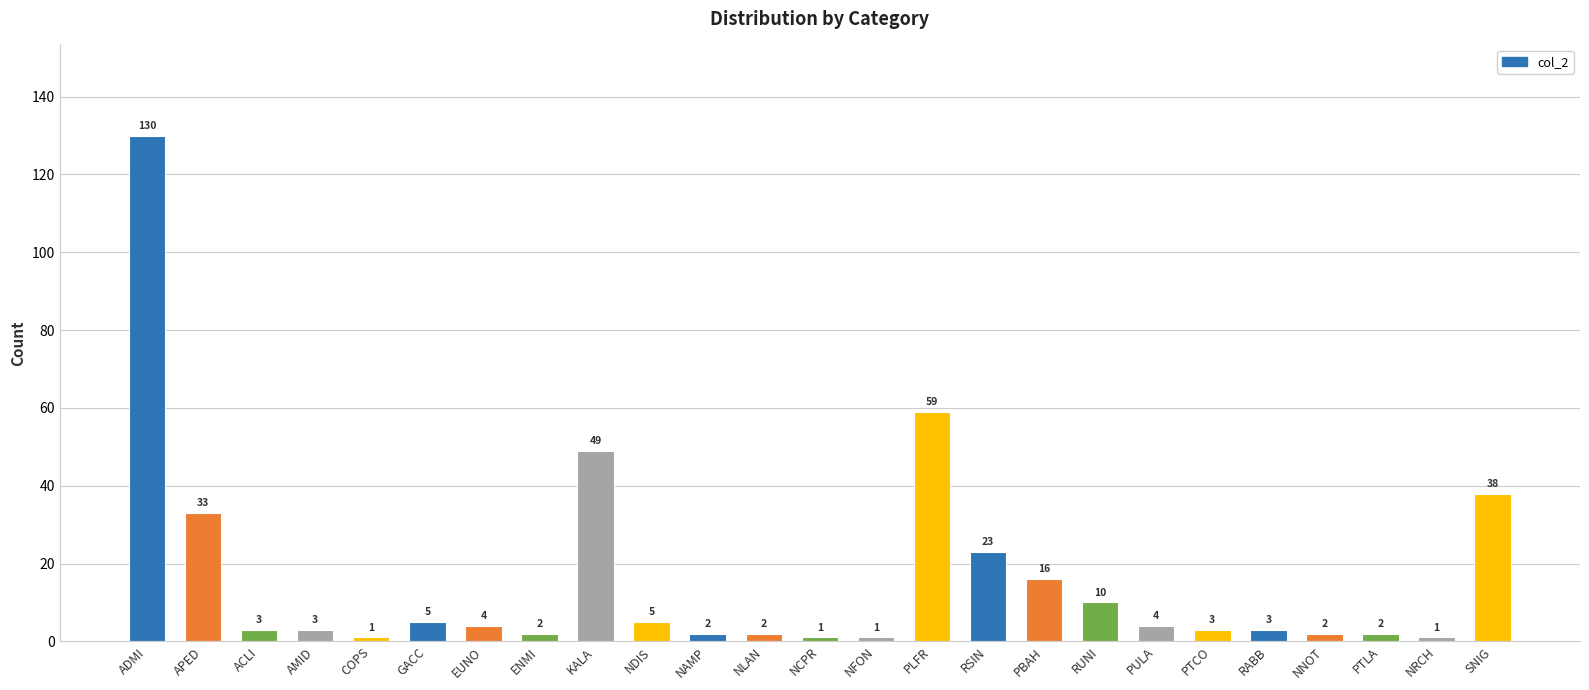

Which has a higher value, RUNI or NFON?

RUNI